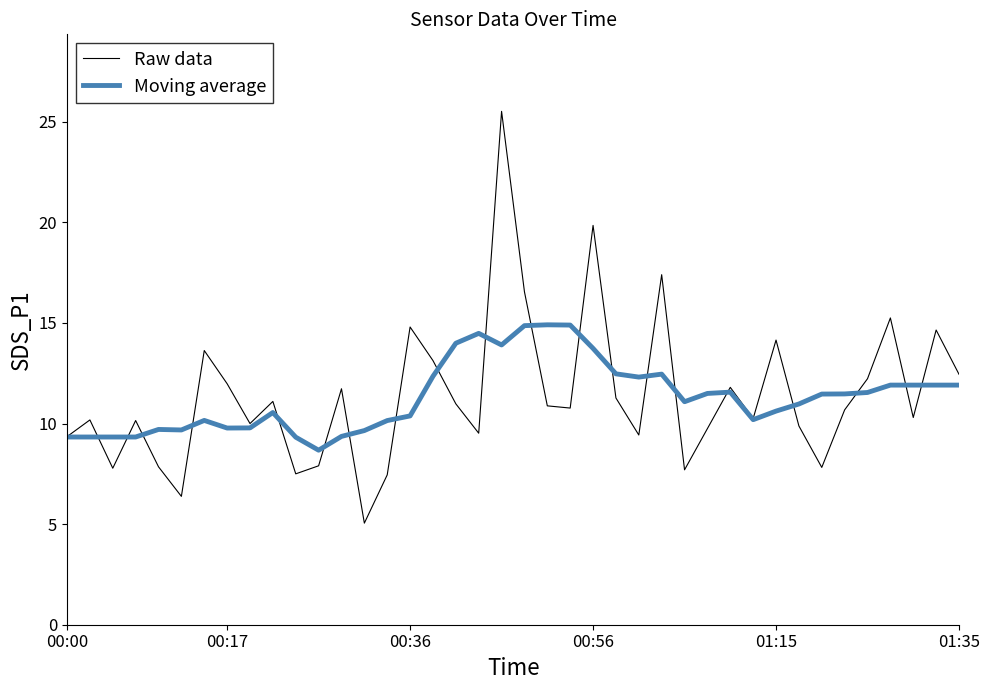

Which series has the largest range (max minus min)?

Raw data